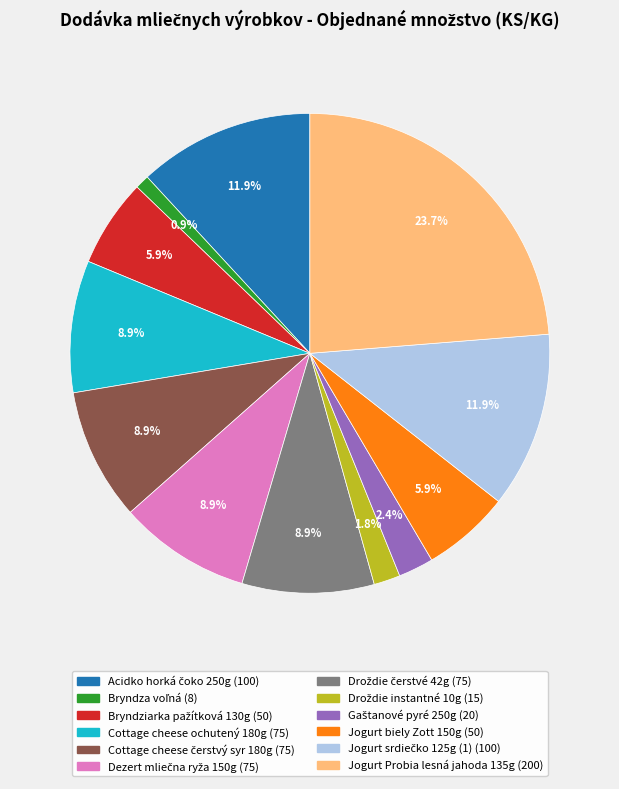

Is there any slice that represents more than half of the pie?

No